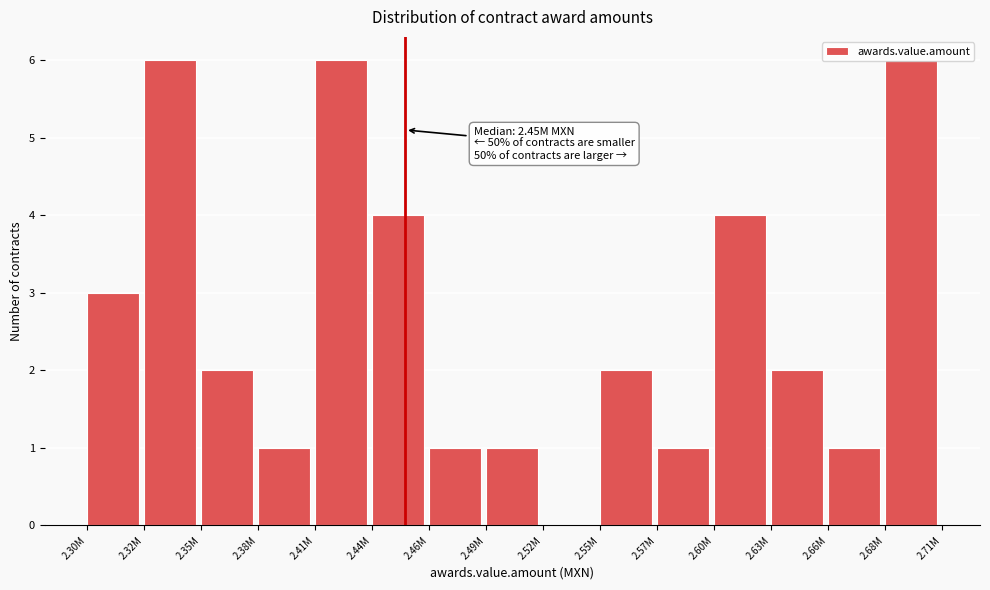

Read the value at 2.60M.

4